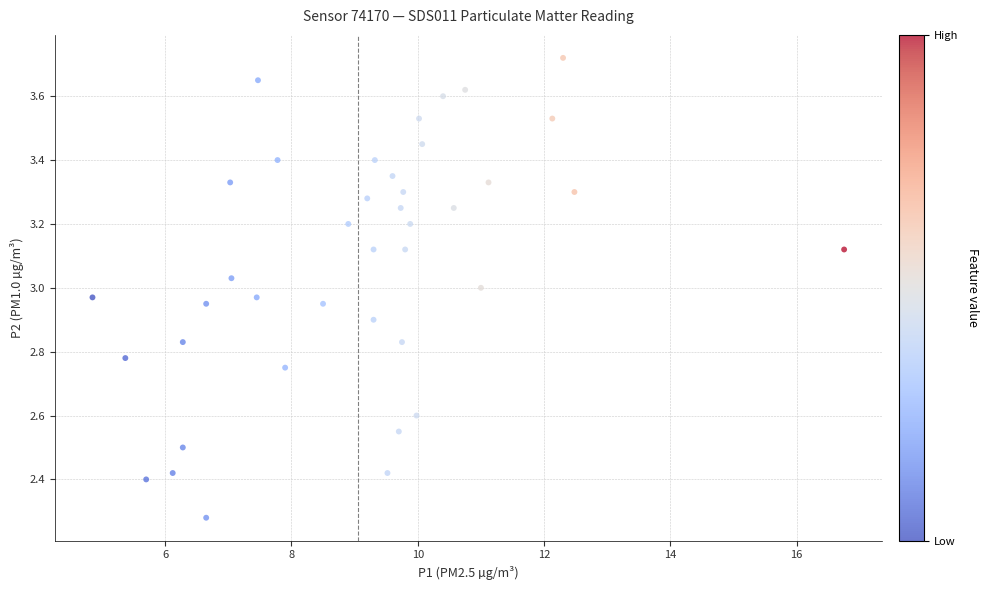

What is the range of X values (max minus min)?

11.9